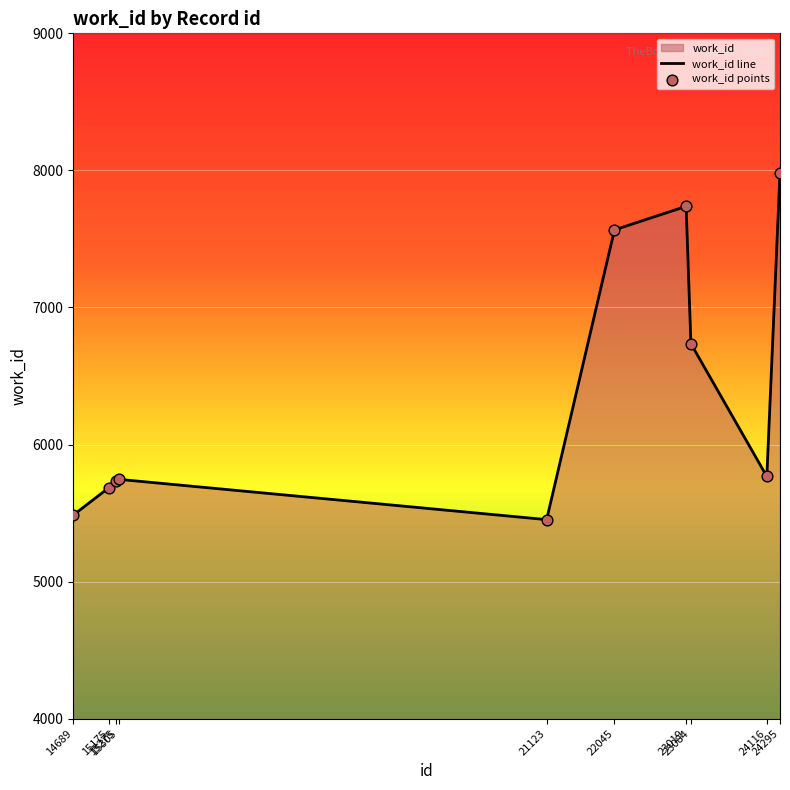

What is the smallest value displayed?

5452